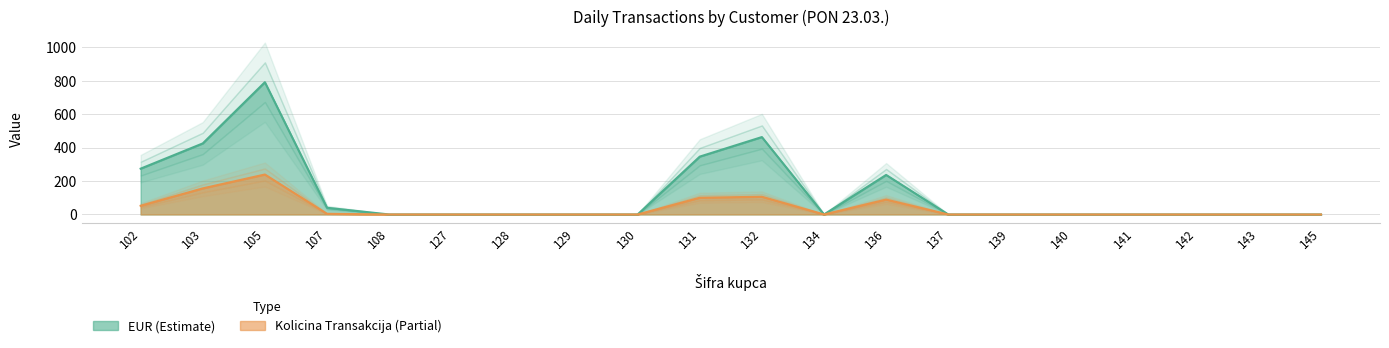

True or false: EUR and Kolicina Transakcija intersect in this chart.

False